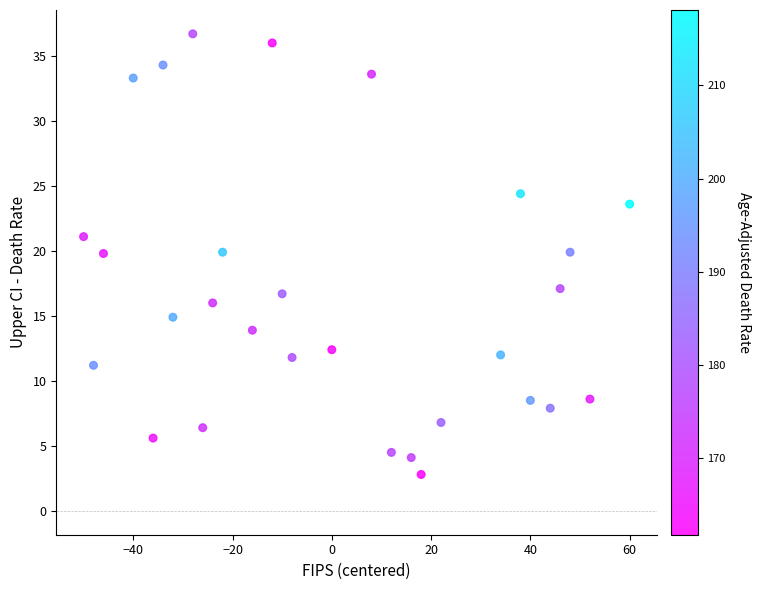

What is the range of X values (max minus min)?

110.0